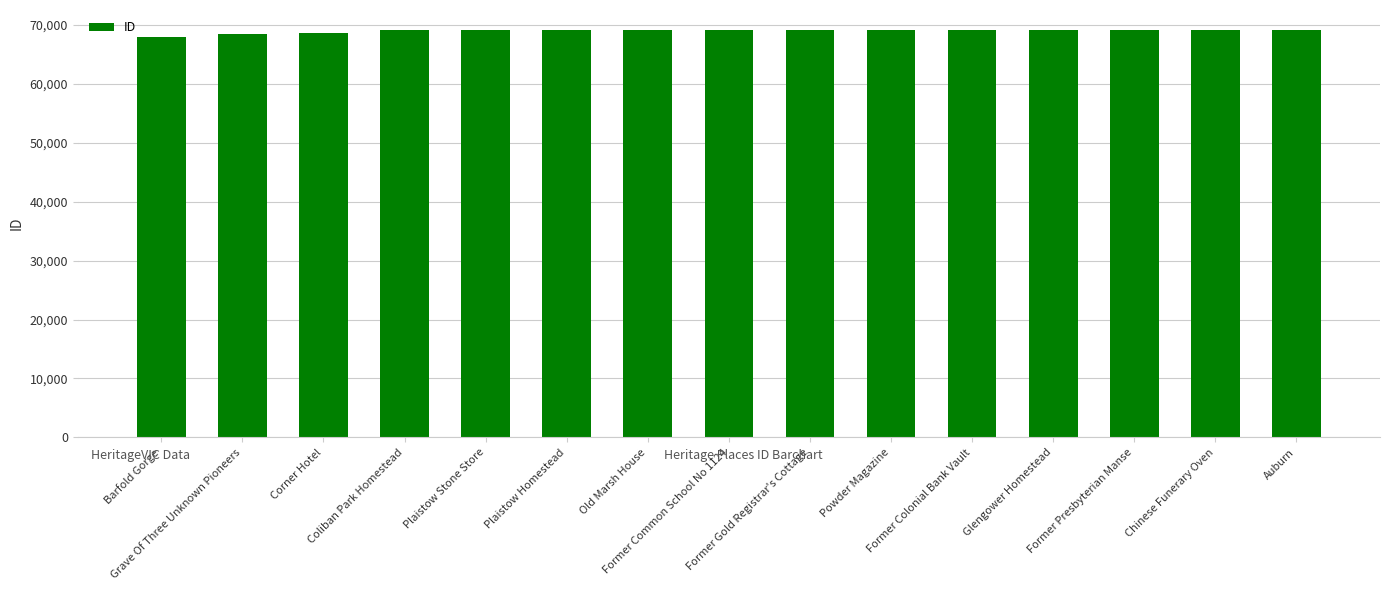

What is the change in value from Plaistow Stone Store to Former Common School No 1124?

+3